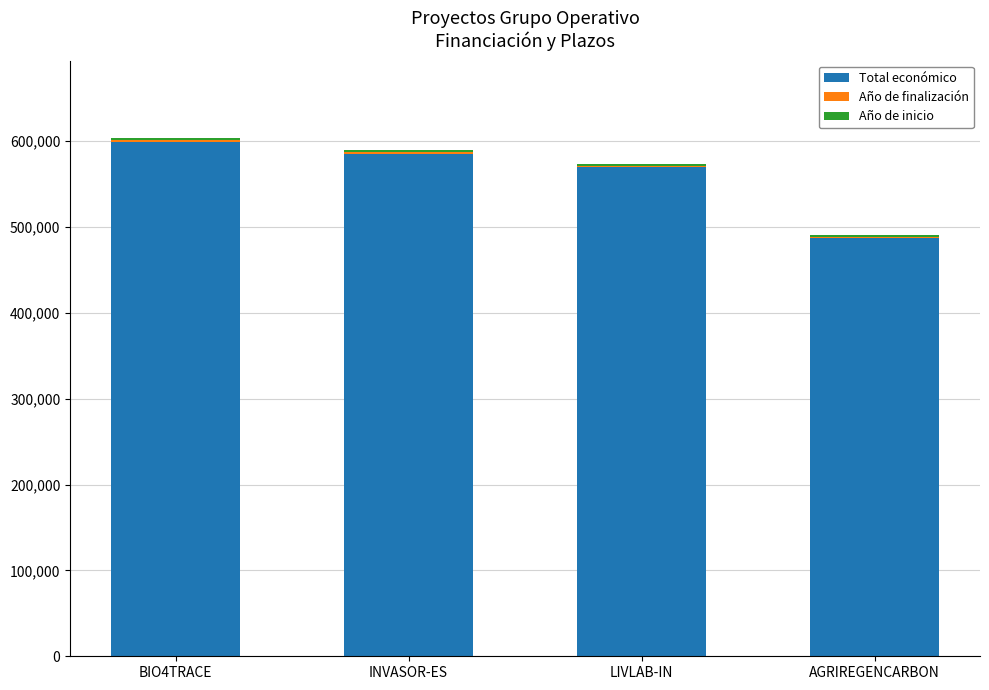

Is it true that Total económico equals 127105 at AGRIREGENCARBON?

False